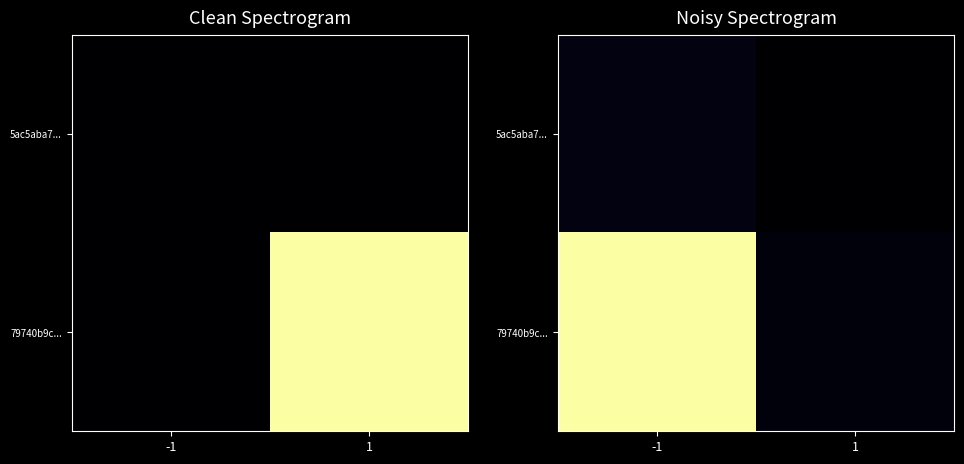

At which label is 5ac5aba7... closest to 3?

1